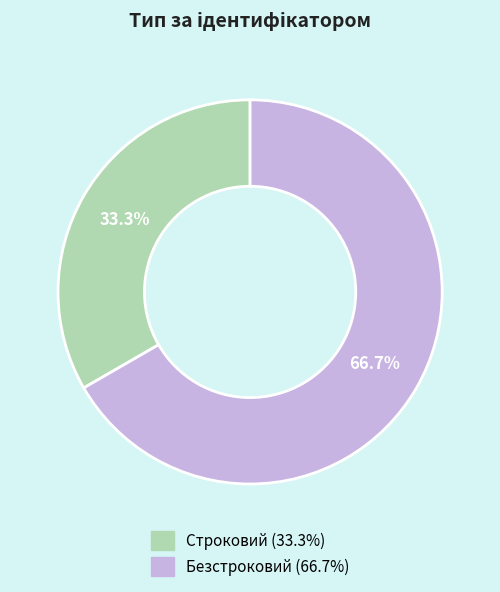

Rank the categories by value from lowest to highest.

Строковий, Безстроковий